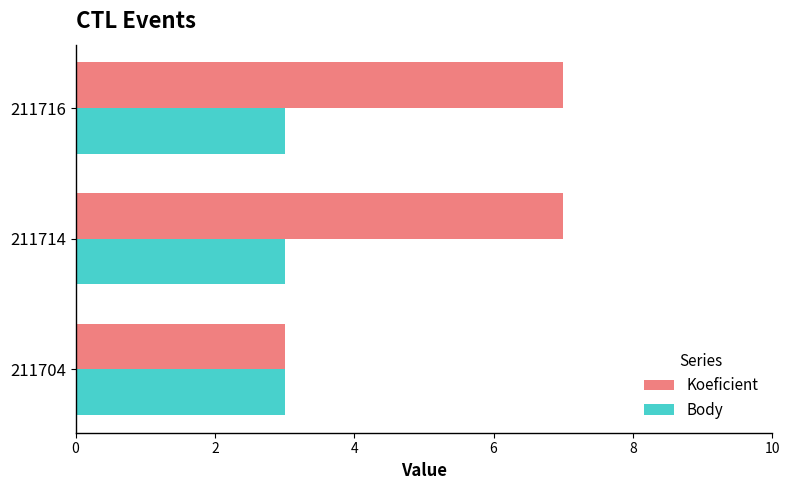

Rank the series by their average value, from lowest to highest.

Body, Koeficient